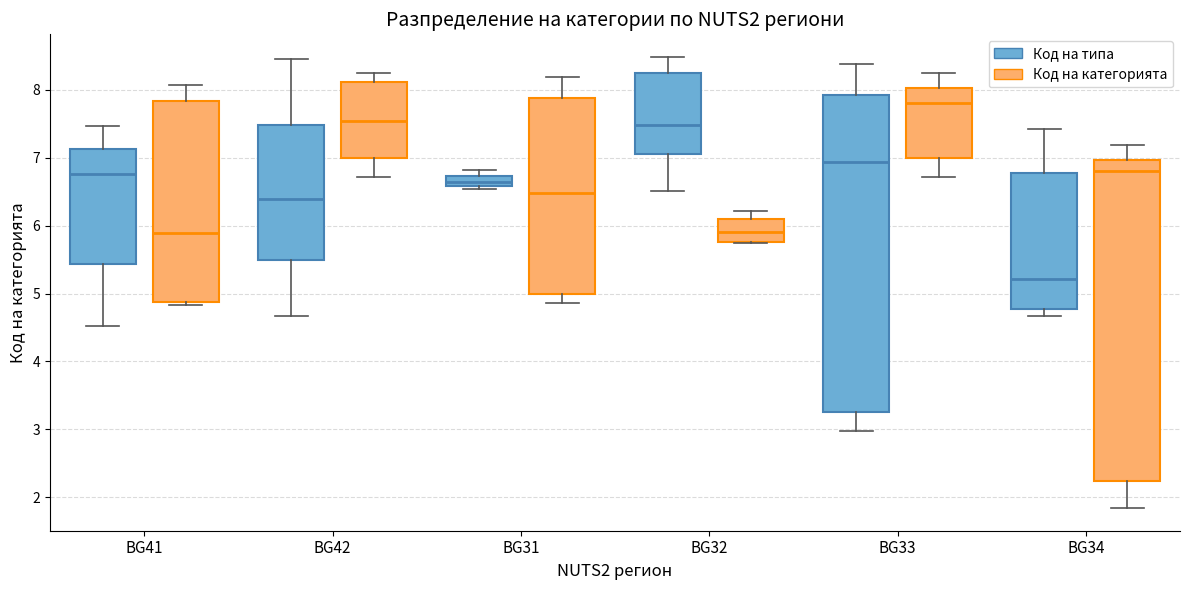

Reading left to right, transcribe this box plot: for each box, give where its median line is, the range the box spans, and where its two whiskers end, as read against the y-axis. The values are not printed on the chart, so give them approximately, as read against the axis.

BG41 (Код на типа): median 6.8, box 5.4 to 7.1, whiskers 4.5 to 7.5
BG41 (Код на категорията): median 5.9, box 4.9 to 7.8, whiskers 4.8 to 8.1
BG42 (Код на типа): median 6.4, box 5.5 to 7.5, whiskers 4.7 to 8.4
BG42 (Код на категорията): median 7.5, box 7.0 to 8.1, whiskers 6.7 to 8.3
BG31 (Код на типа): median 6.6 (inside the box), box 6.6 to 6.7, whiskers 6.5 to 6.8
BG31 (Код на категорията): median 6.5, box 5.0 to 7.9, whiskers 4.9 to 8.2
BG32 (Код на типа): median 7.5, box 7.0 to 8.3, whiskers 6.5 to 8.5
BG32 (Код на категорията): median 5.9, box 5.8 to 6.1, whiskers 5.7 to 6.2
BG33 (Код на типа): median 6.9, box 3.3 to 7.9, whiskers 3.0 to 8.4
BG33 (Код на категорията): median 7.8, box 7.0 to 8.0, whiskers 6.7 to 8.2
BG34 (Код на типа): median 5.2, box 4.8 to 6.8, whiskers 4.7 to 7.4
BG34 (Код на категорията): median 6.8, box 2.2 to 7.0, whiskers 1.8 to 7.2